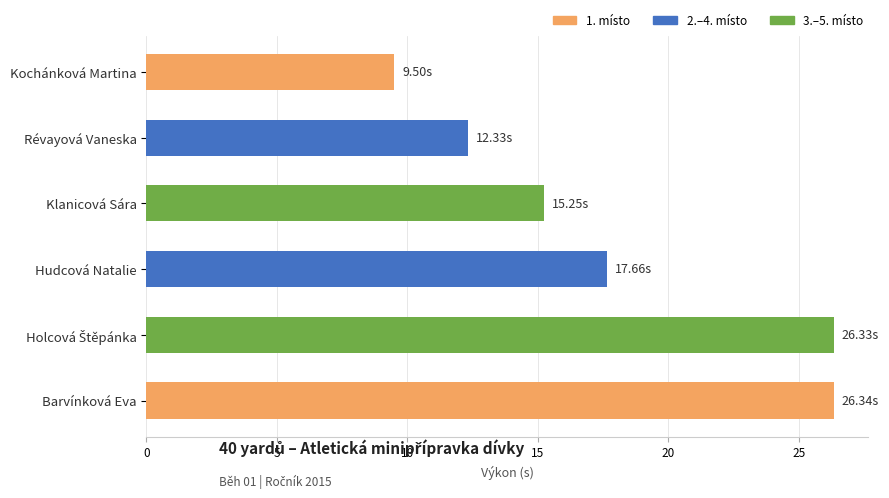

What is the sum of all values?

107.4